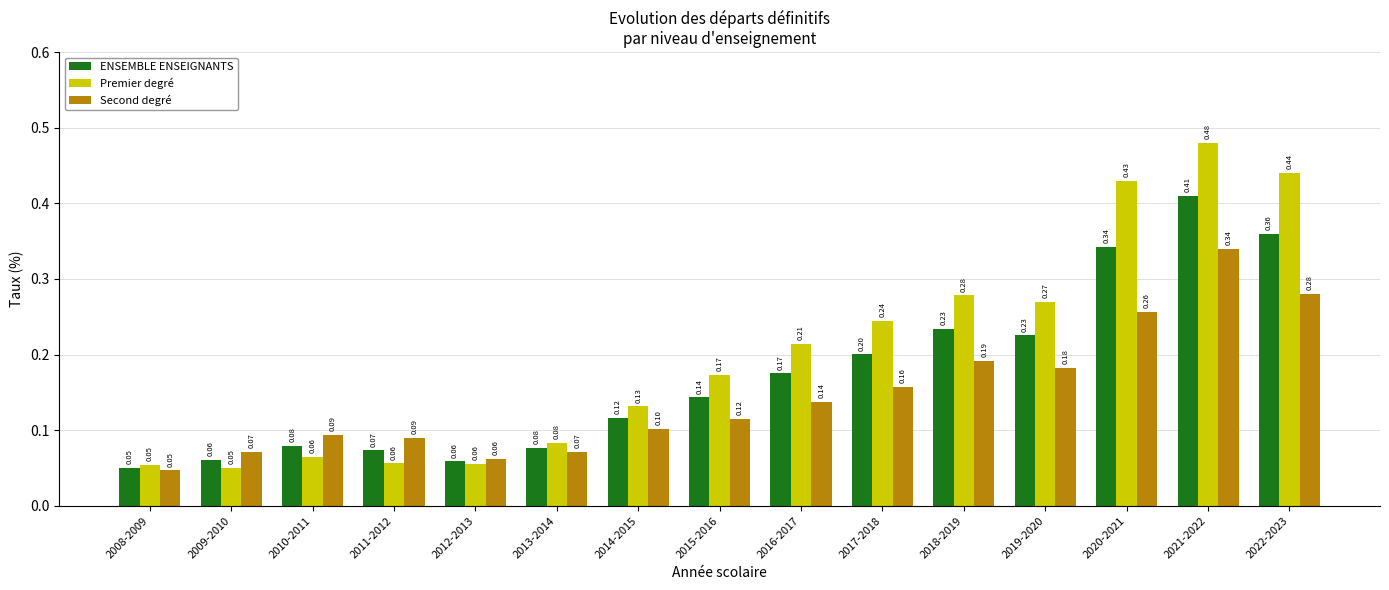

Rank the series by their average value, from lowest to highest.

Second degré, ENSEMBLE ENSEIGNANTS, Premier degré